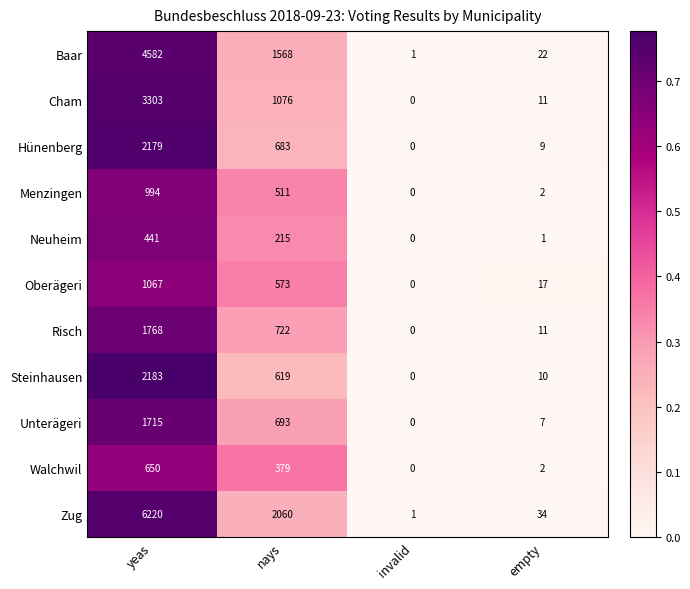

Read the Steinhausen value at nays, to the nearest 50.

600